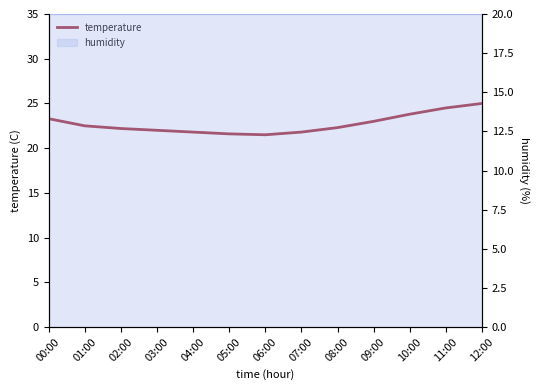

Rank the categories by value from highest to lowest.

12:00, 11:00, 10:00, 00:00, 09:00, 01:00, 08:00, 02:00, 03:00, 04:00, 07:00, 05:00, 06:00